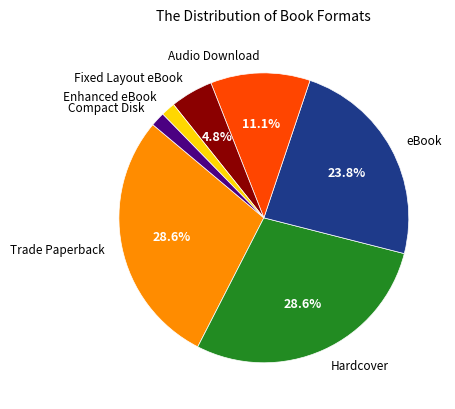

To the nearest percent, what is the difference between the largest and smallest slice percentages?

27%